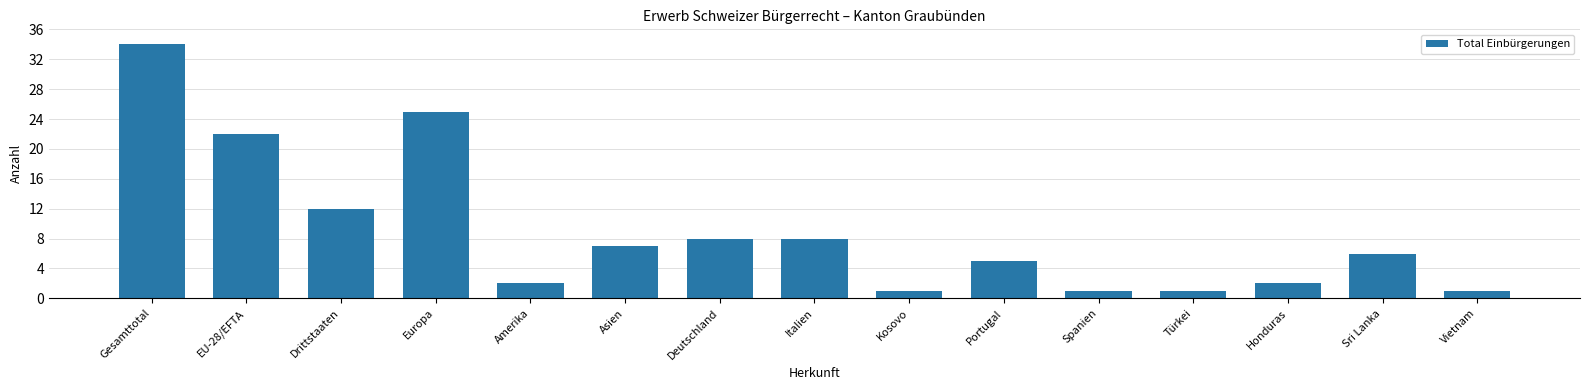

Between Honduras and Drittstaaten, which is larger?

Drittstaaten